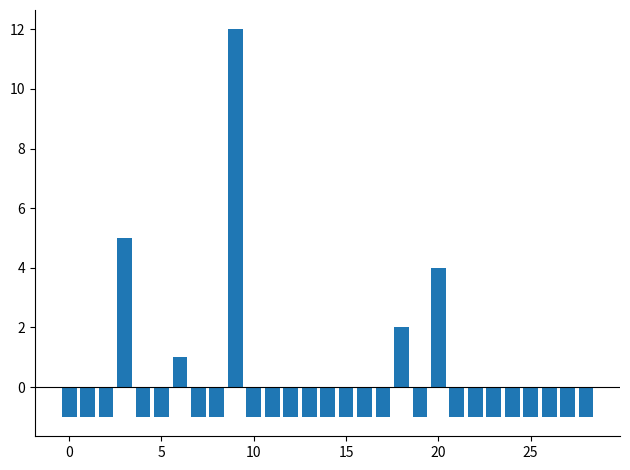

What is the difference between the second highest and minimum values?

6